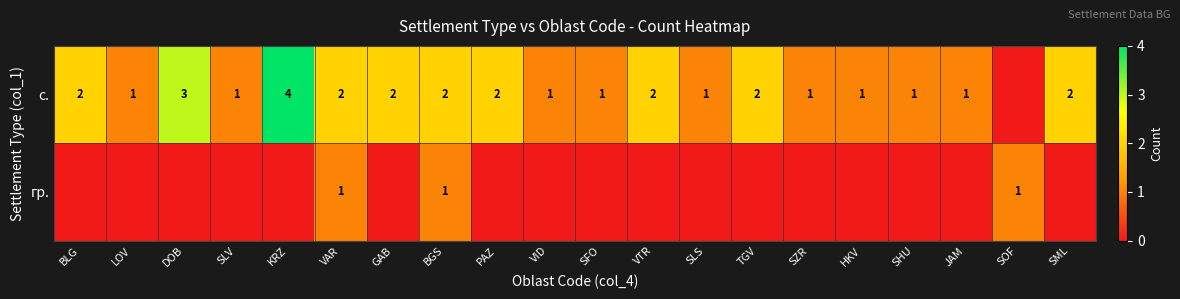

The с. series shows 2 at BGS. True or false?

True